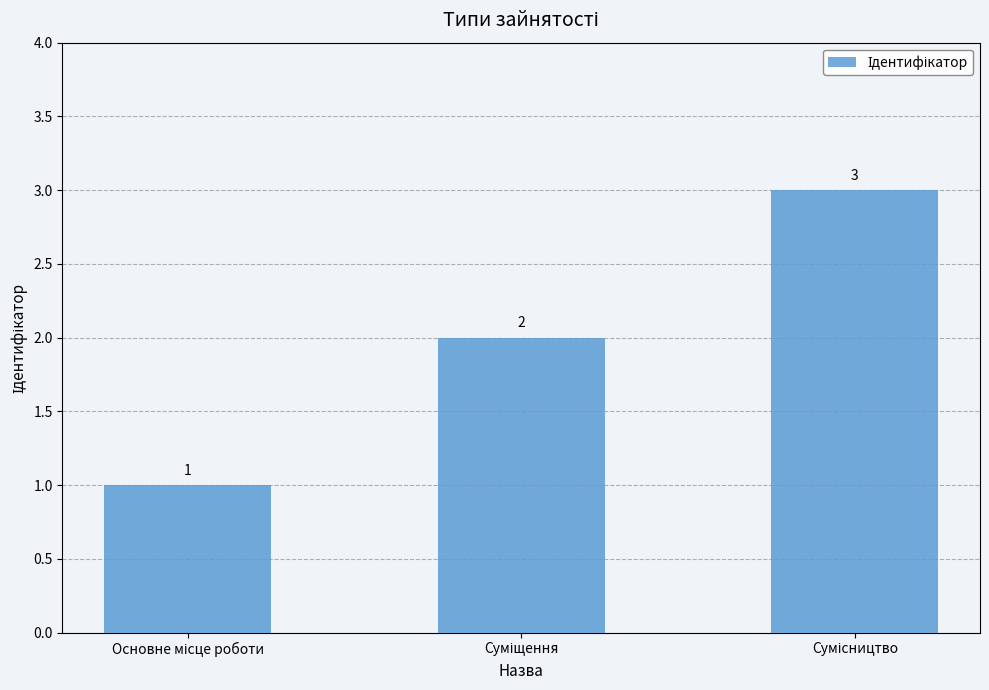

Reading left to right, what are all the values shown in this chart?

1	2	3